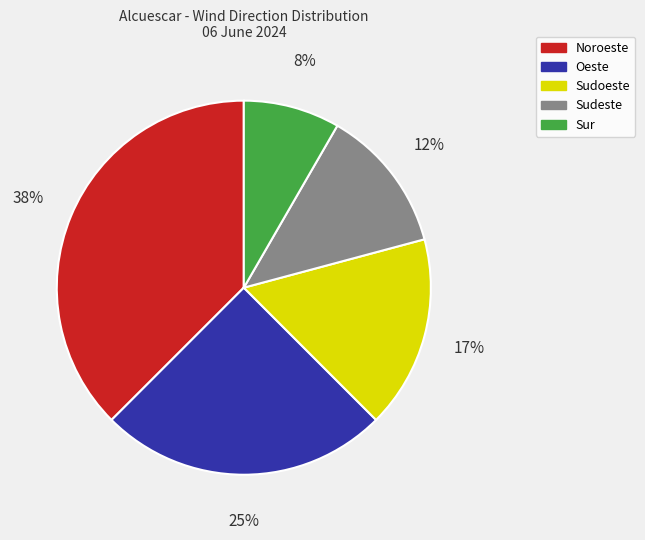

Is the sum of Noroeste and Sur greater than half?

No